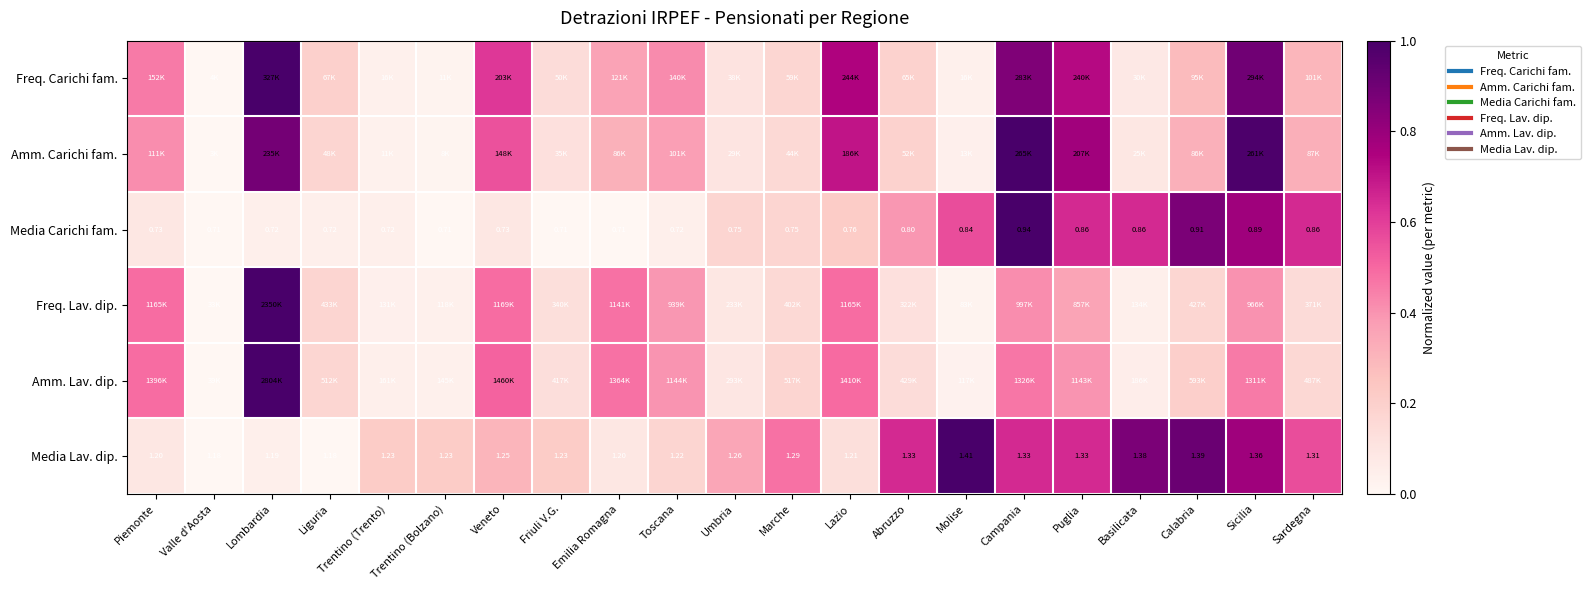

List the labels in order of Media Lav. dip. value, smallest first.

Valle d'Aosta, Liguria, Lombardia, Piemonte, Emilia Romagna, Lazio, Toscana, Trentino (Trento), Trentino (Bolzano), Friuli V.G., Veneto, Umbria, Marche, Sardegna, Abruzzo, Campania, Puglia, Sicilia, Basilicata, Calabria, Molise